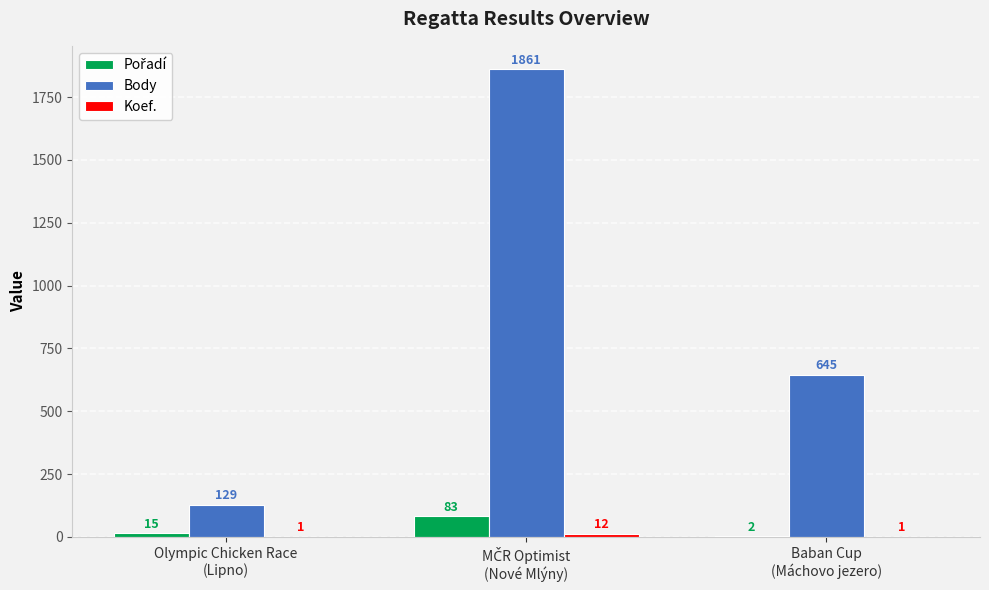

How many data points does each series have?

3